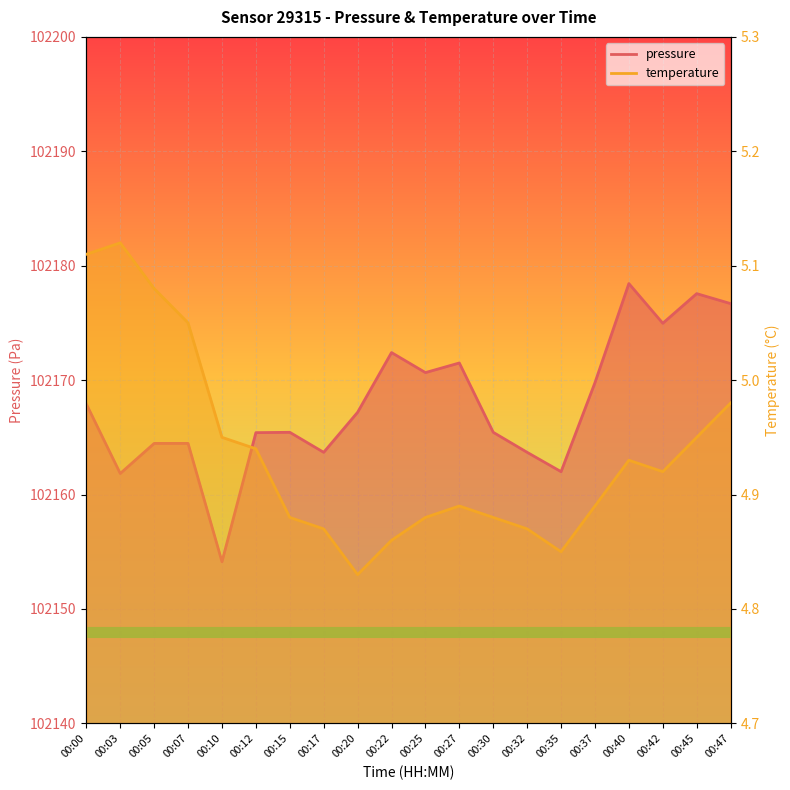

Which label corresponds to the smallest value in the chart?

00:20